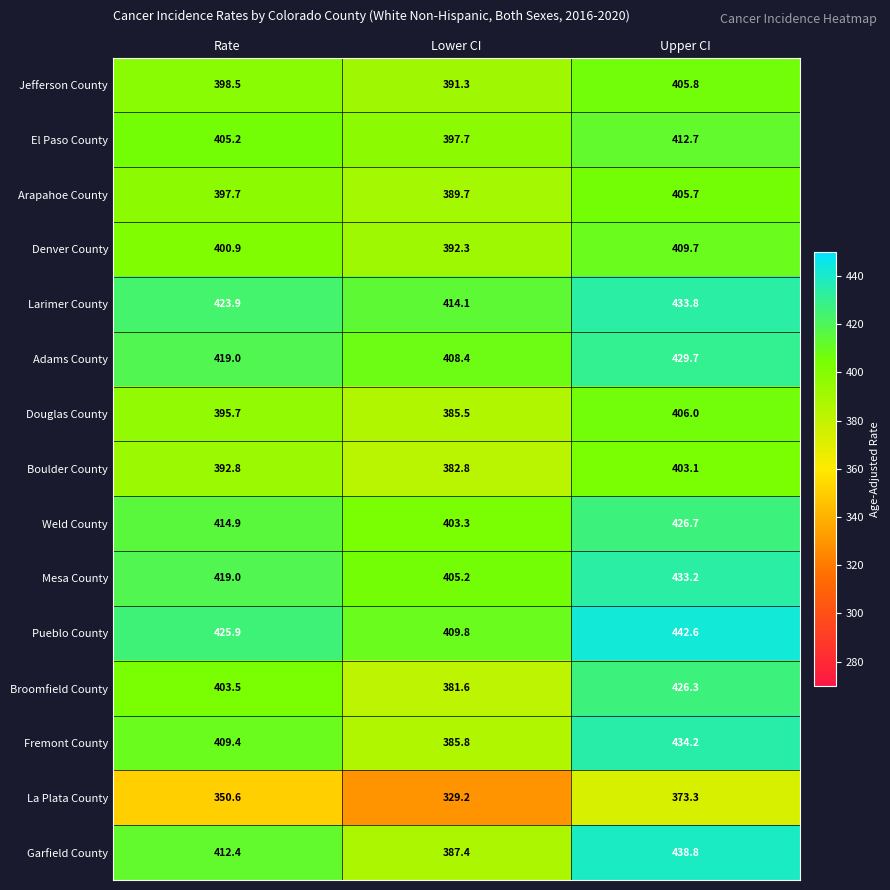

At which label does Boulder County reach its peak?

Upper CI